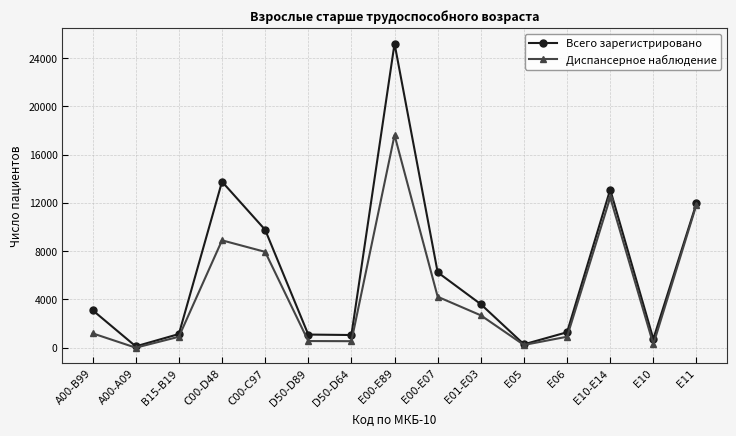

Is the value of Диспансерное наблюдение at С00-С97 greater than the value of Всего зарегистрировано at Е11?

No